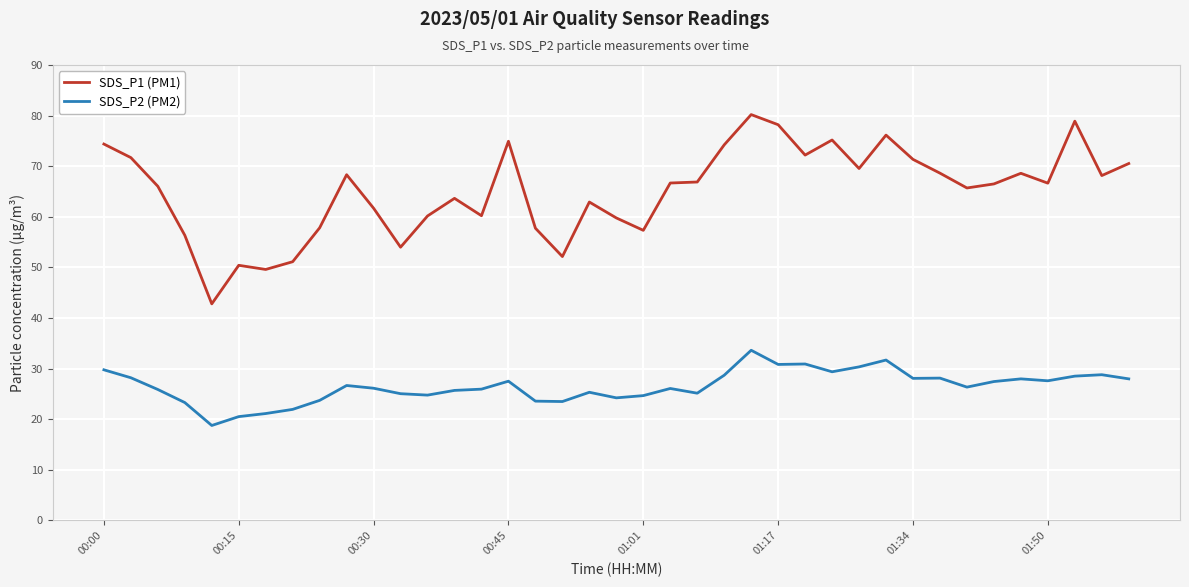

What is the highest value of the SDS_P2 (PM2) series?

33.6